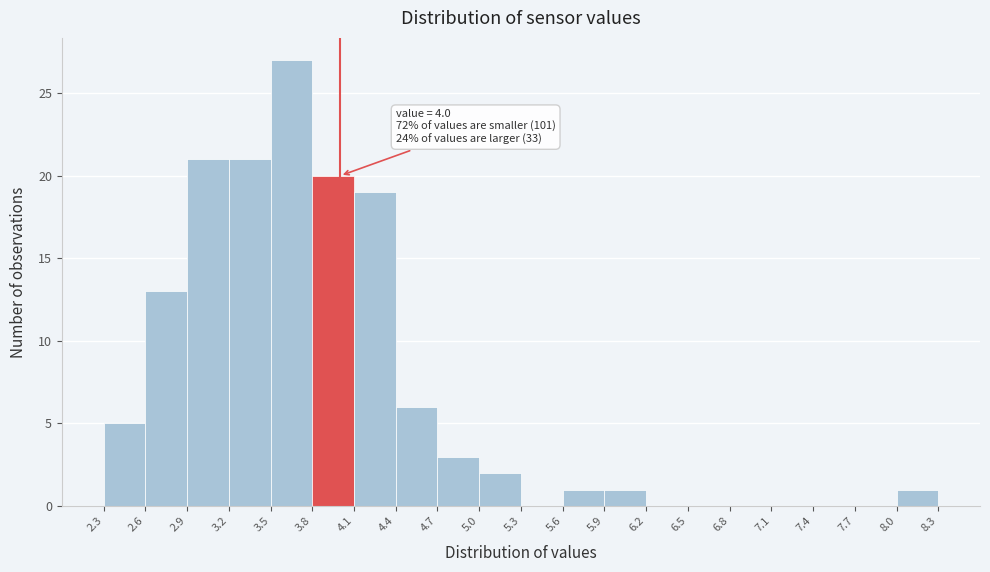

Which range on the x-axis has the tallest bar?

3.5 to 3.8